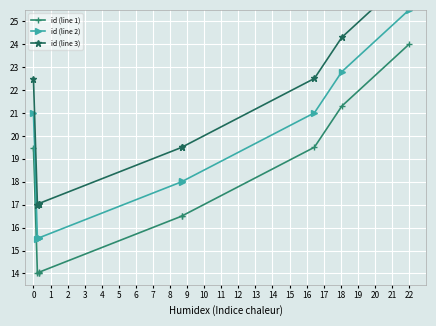

What is the difference between the id (line 2) values at 4 and 6?

2.5